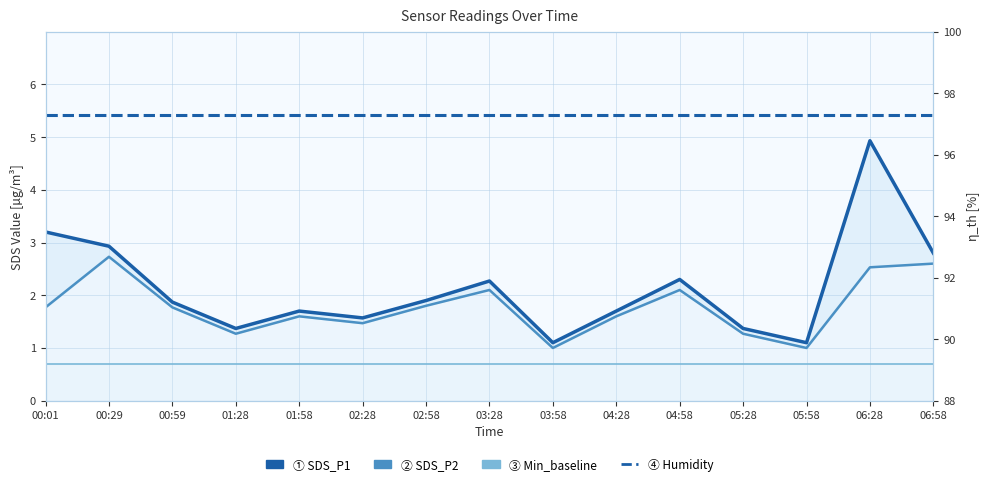

The SDS_P1 series shows 2.3 at 03:28. True or false?

True